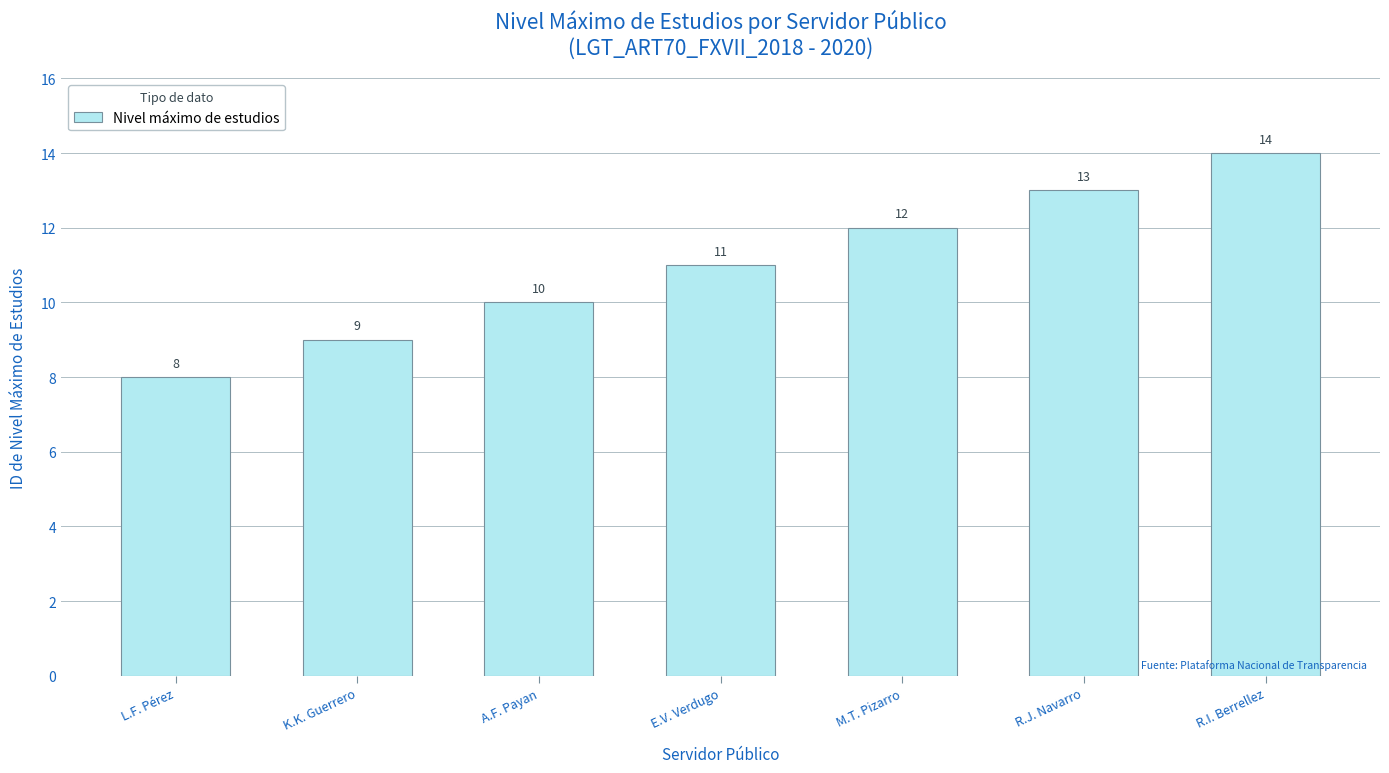

Rank the categories by value from highest to lowest.

R.I. Berrellez, R.J. Navarro, M.T. Pizarro, E.V. Verdugo, A.F. Payan, K.K. Guerrero, L.F. Pérez